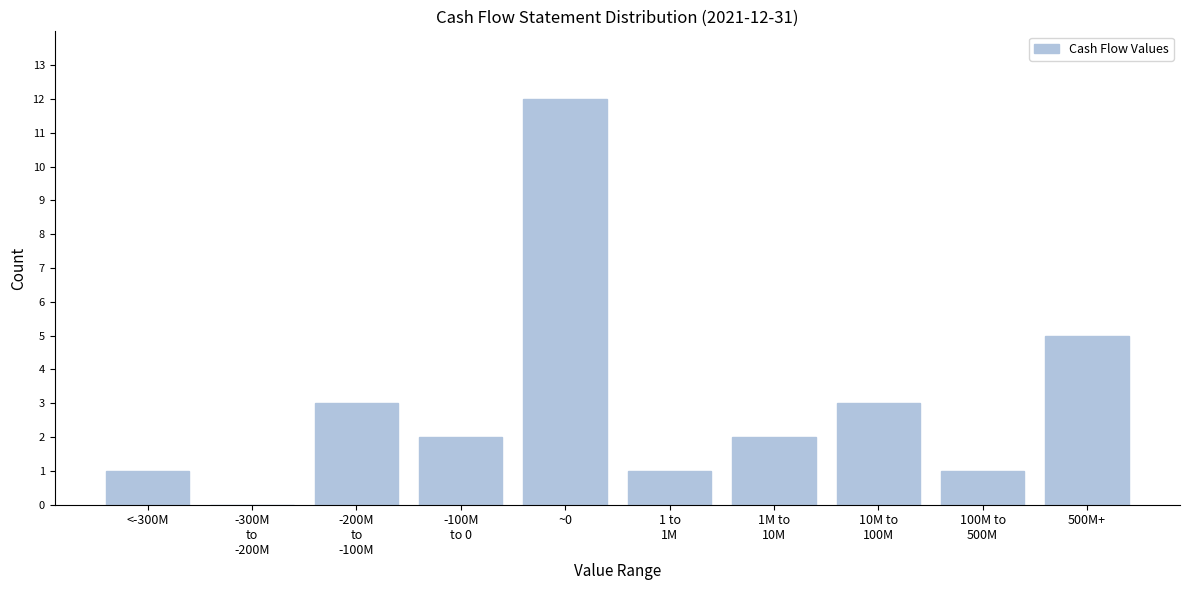

At which category does the chart reach its peak across all series?

~0